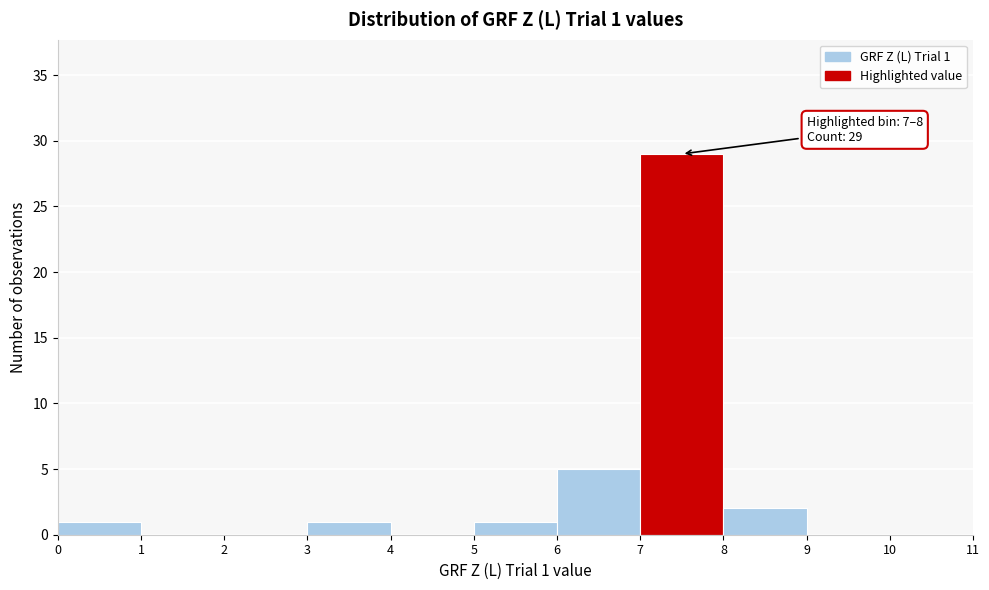

Over which range of the x-axis is the bar tallest?

7 to 8